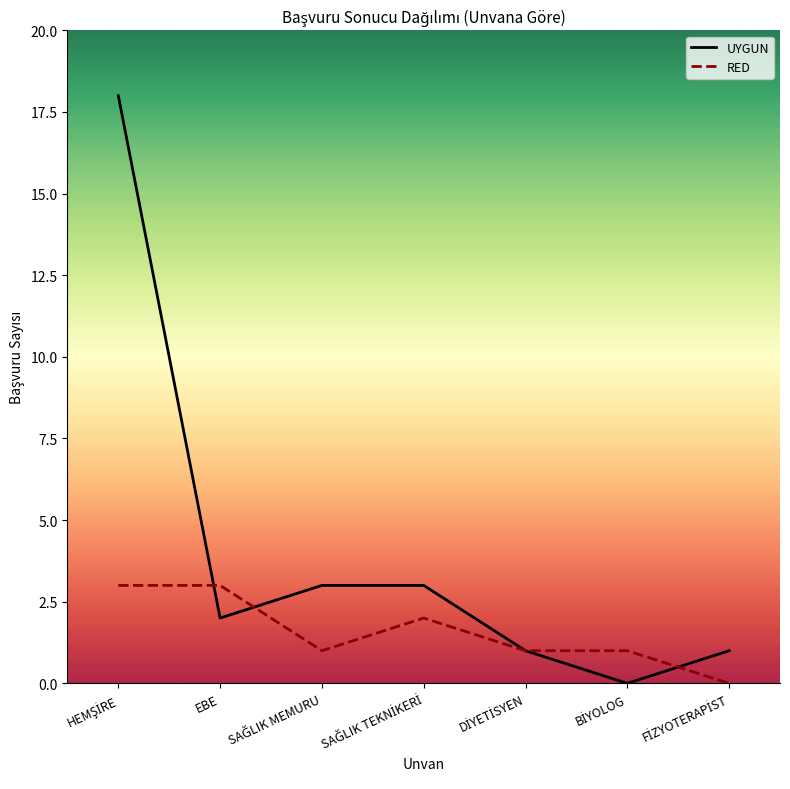

The value of RED at EBE is 3. True or false?

True